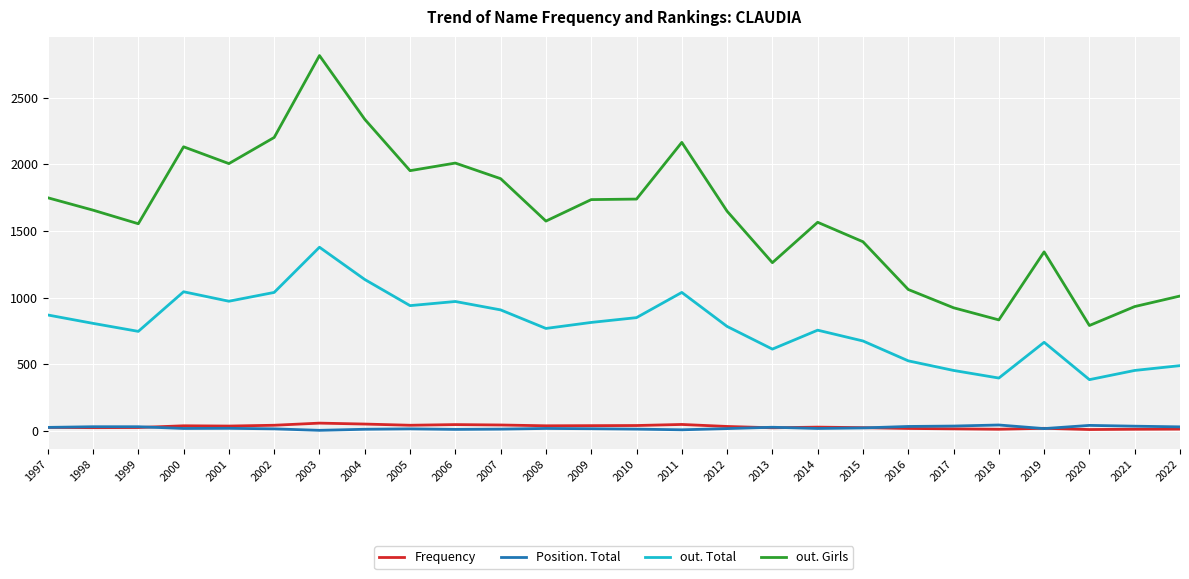

What value does the out. Girls series have at 2009, to the nearest 10?

1740